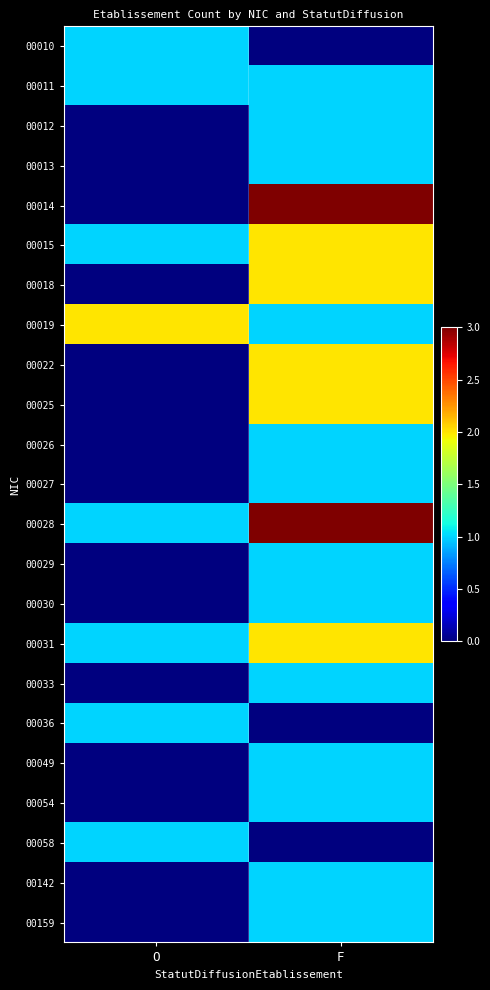

What is the total value across all series at O?

9